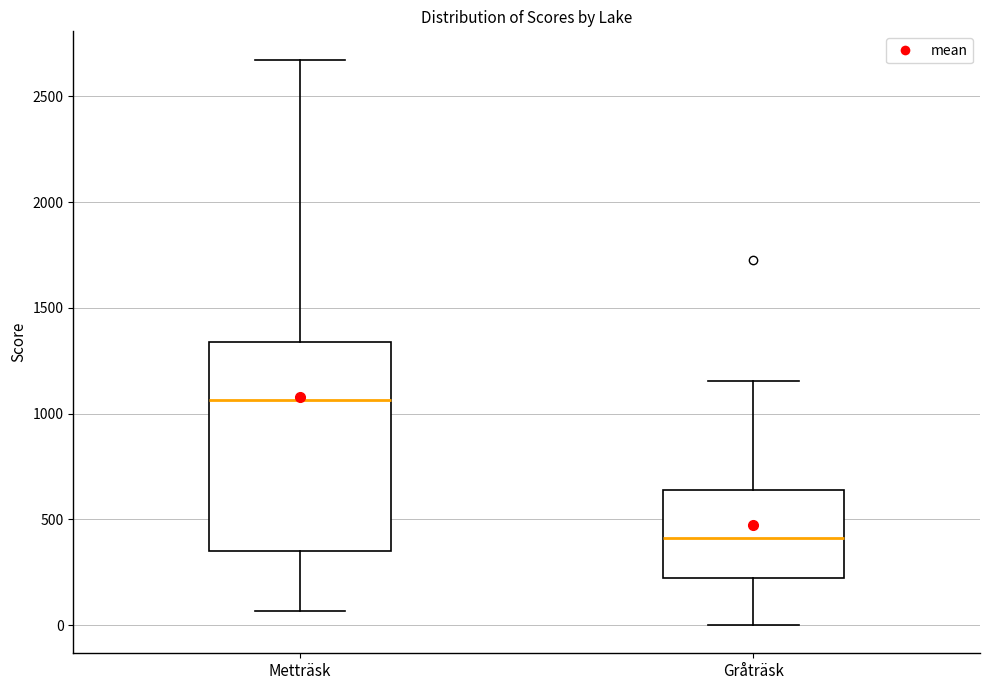

Which box has the highest median line?

Metträsk